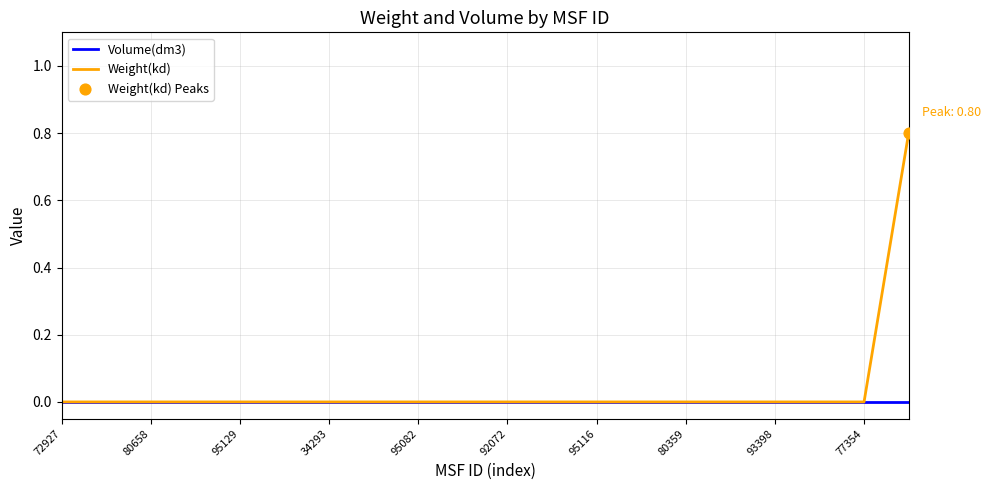

Which series has the widest spread of values?

Weight(kd)